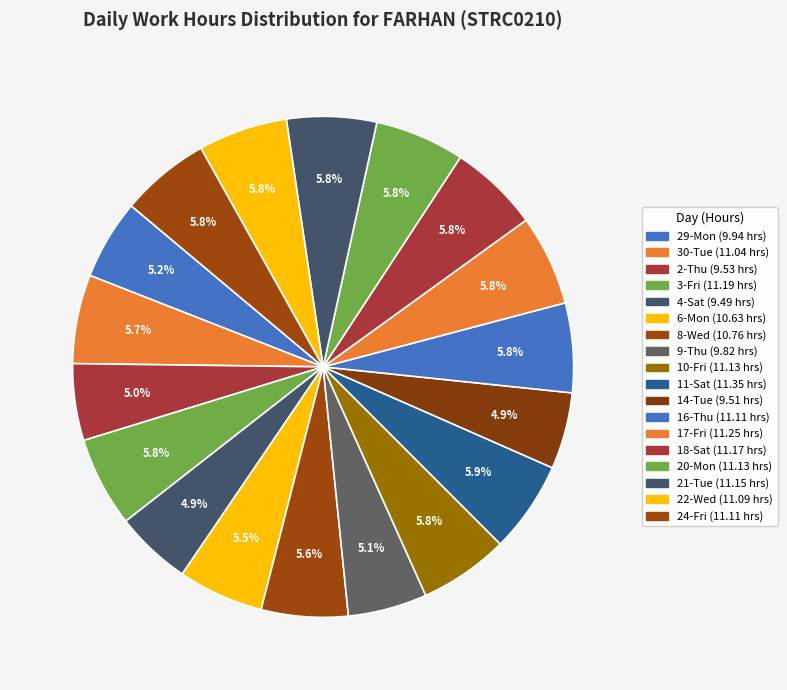

Is the sum of 30-Tue and 6-Mon greater than half?

No